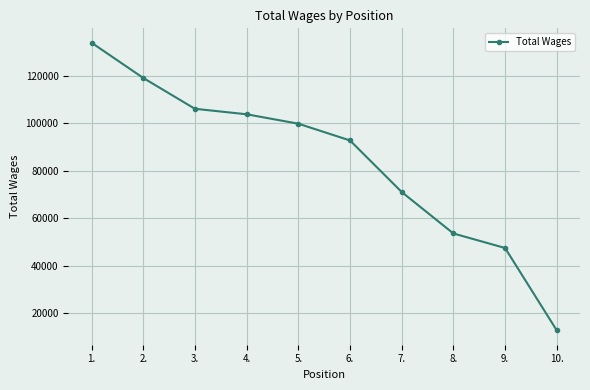

How many values are below 99751?

5